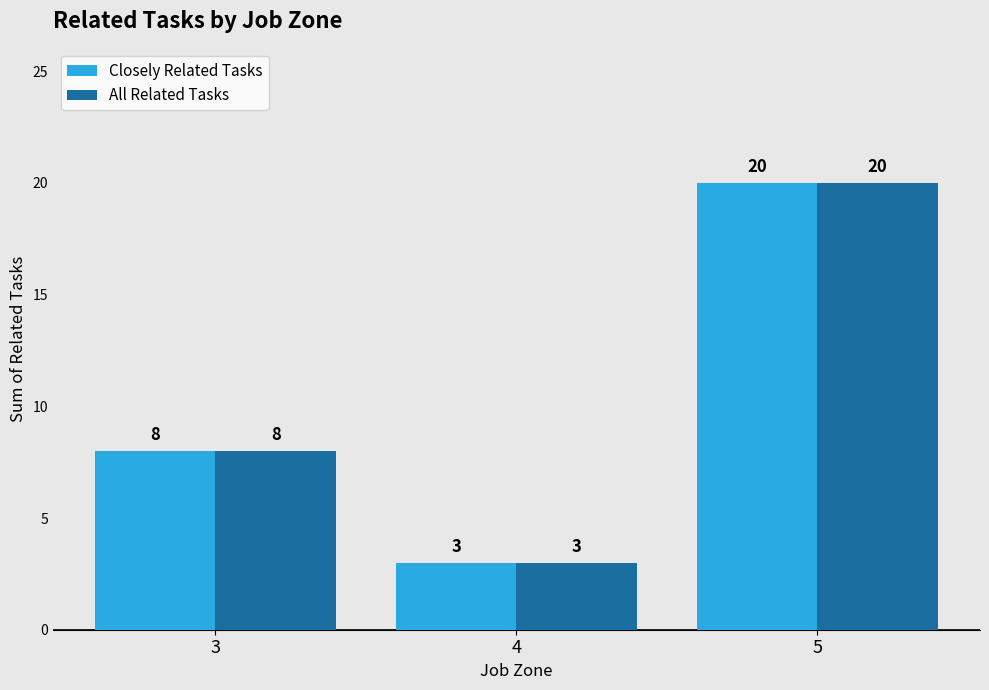

What is the sum of the All Related Tasks values at 5 and 4?

23